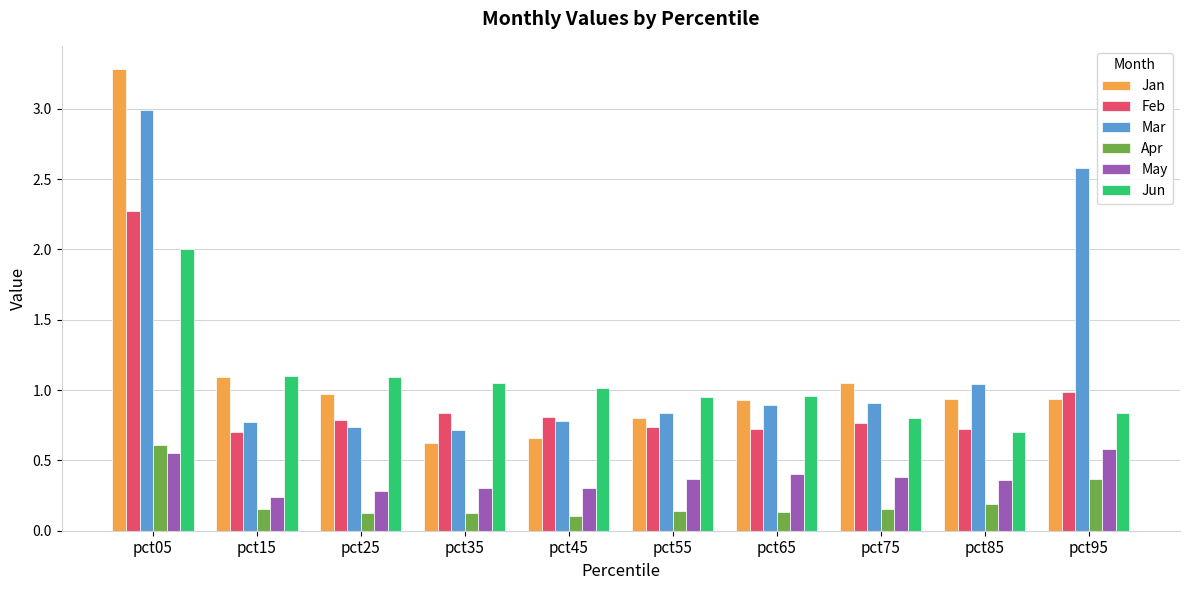

Which series changed the most between pct25 and pct85?

Jun